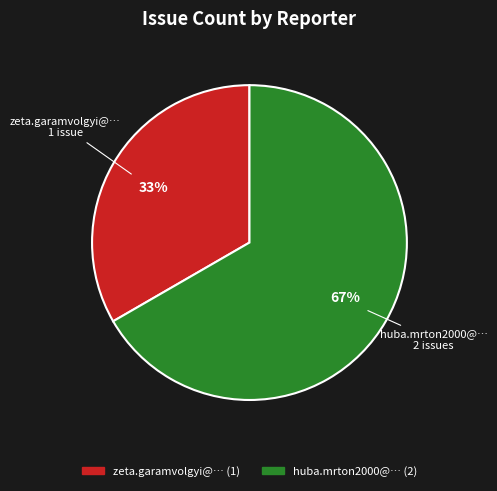

Is there a majority slice in this chart?

Yes